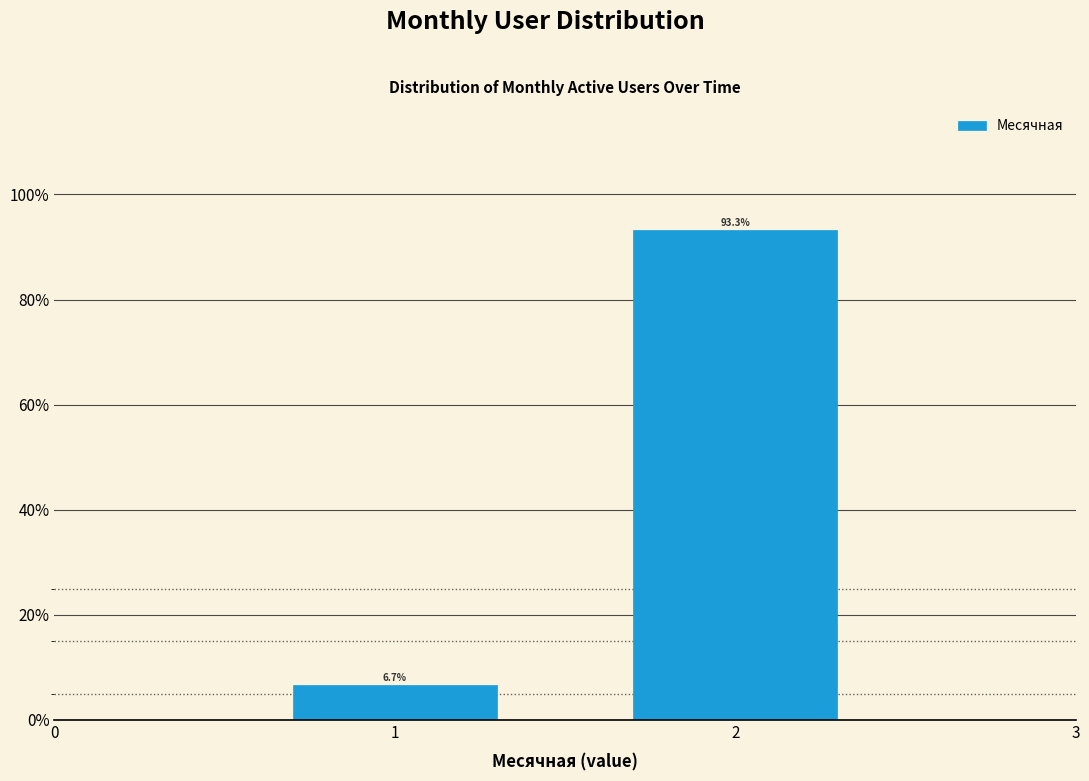

Reading left to right, extract all data points from this chart.

1=6.7	2=93.3